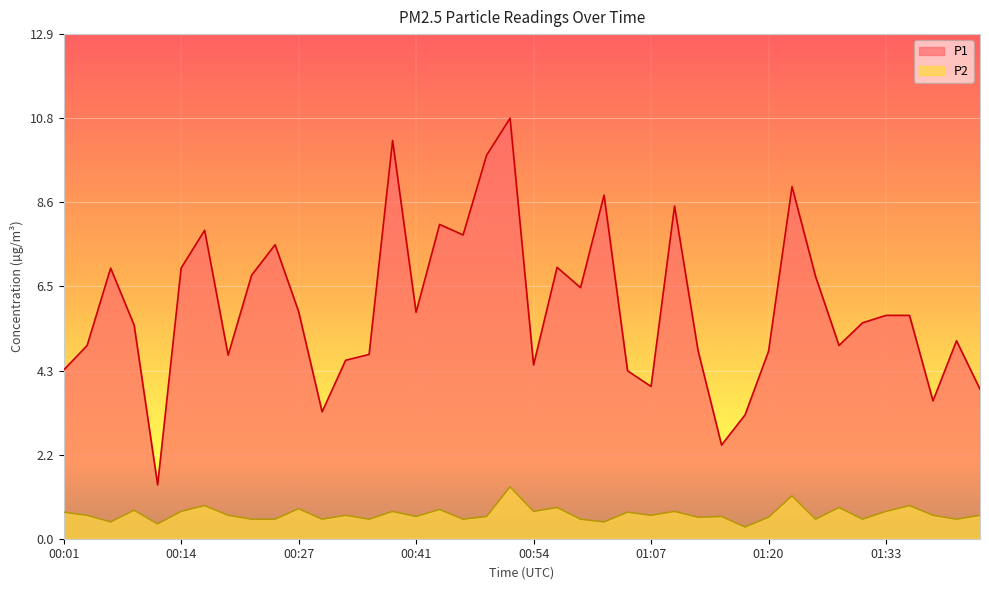

At how many categories does at least one series exceed 6?

16